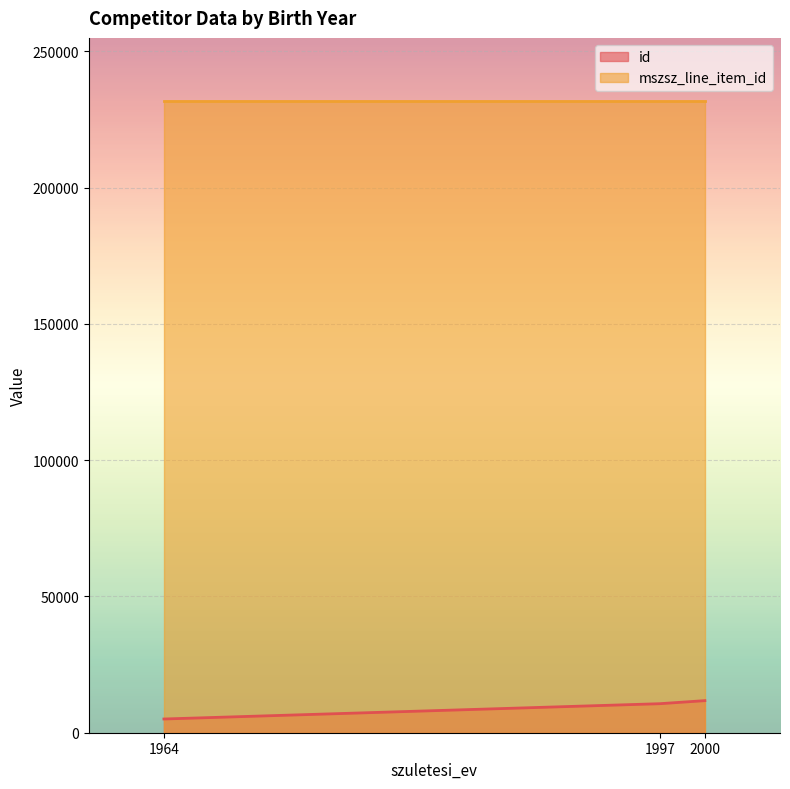

What are all the series names shown in the legend?

id, mszsz_line_item_id